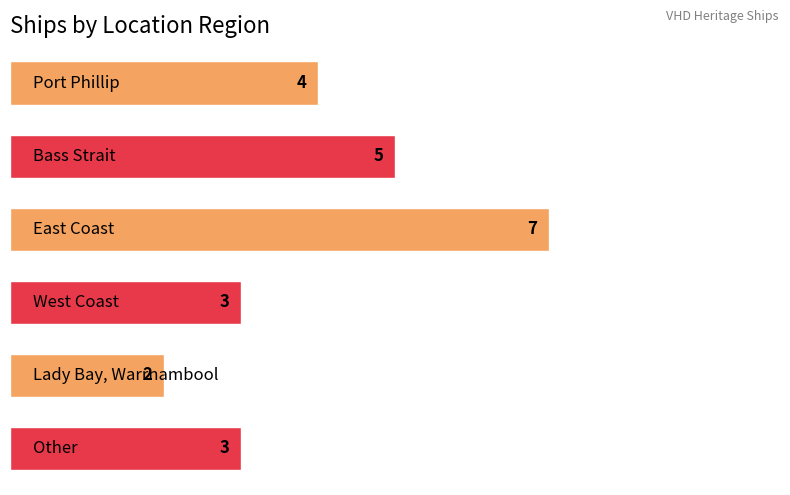

What is the maximum value shown in the chart?

7